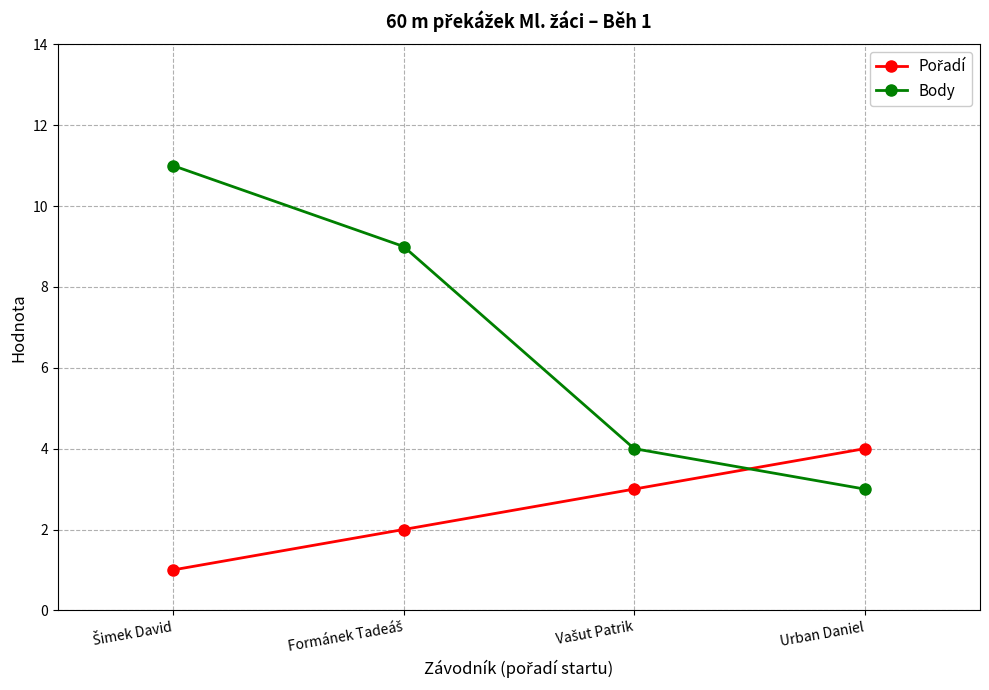

True or false: Body has more than 2 points higher than both neighbors.

False